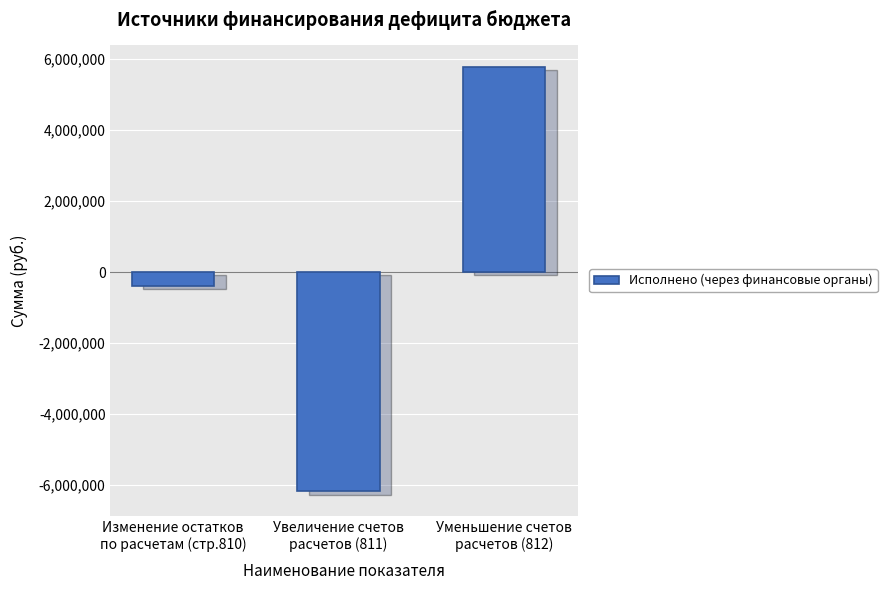

List the labels in order of value, smallest first.

Увеличение счетов
расчетов (811), Изменение остатков
по расчетам (стр.810), Уменьшение счетов
расчетов (812)